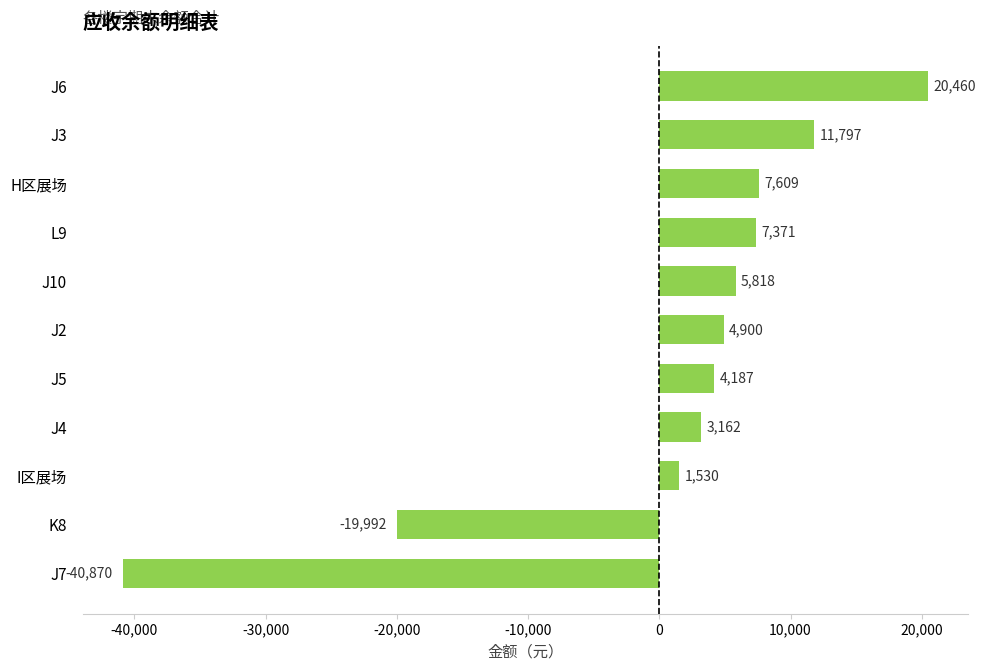

Reading bottom to top, extract all data points from this chart.

J7=-40870	K8=-19992	I区展场=1530	J4=3162	J5=4187	J2=4900	J10=5818	L9=7371	H区展场=7609	J3=11797	J6=20460